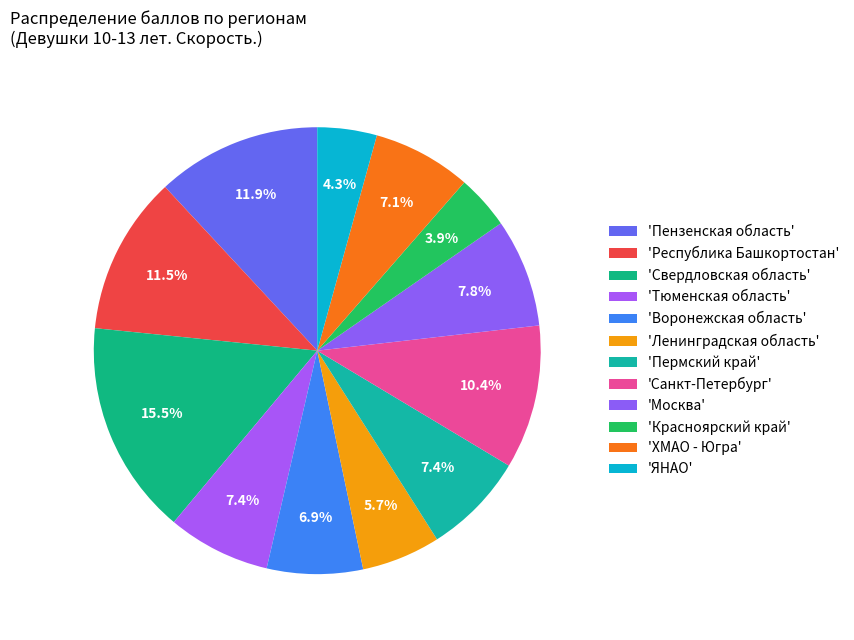

To the nearest percent, what is the difference between the largest and smallest slice percentages?

12%